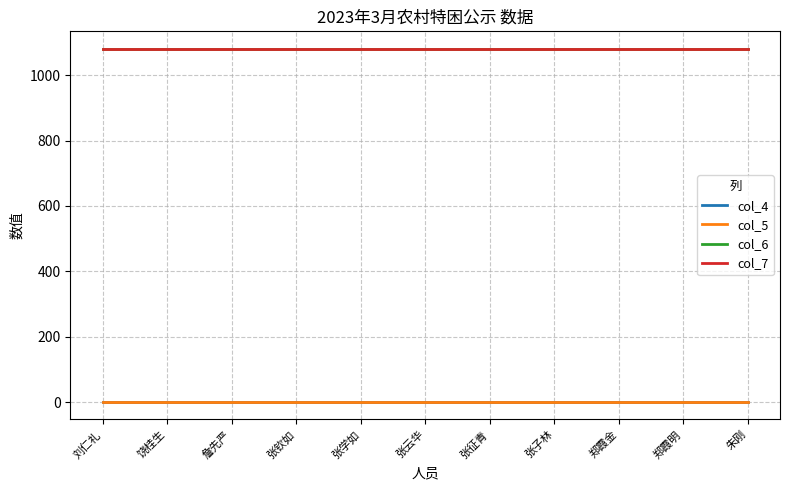

Is this an area chart (filled region under the line)?

No